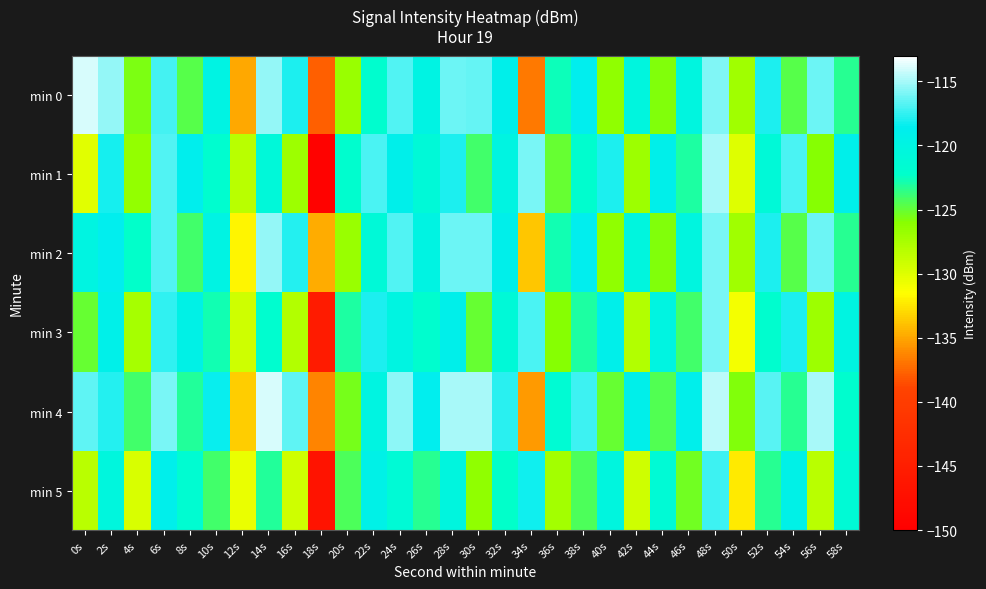

Between 14s and 50s, which series saw the biggest shift?

min 4